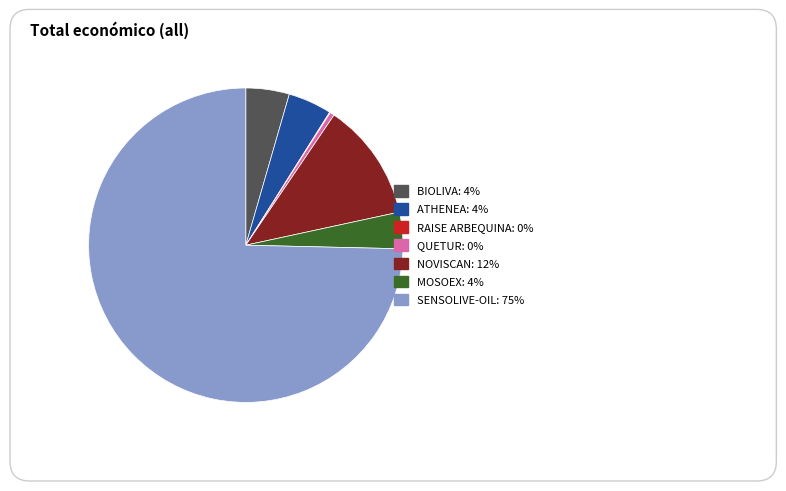

Count the number of slices in the pie.

7